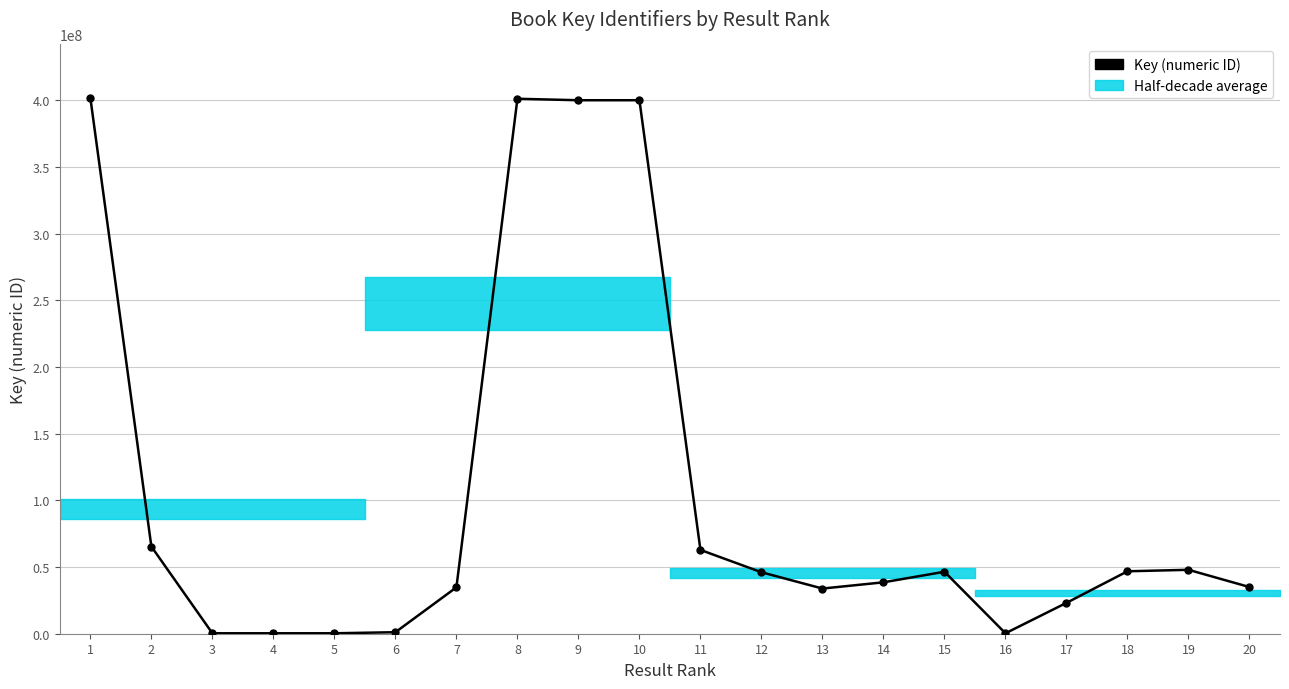

What is the difference between the second highest and minimum values?

400862350